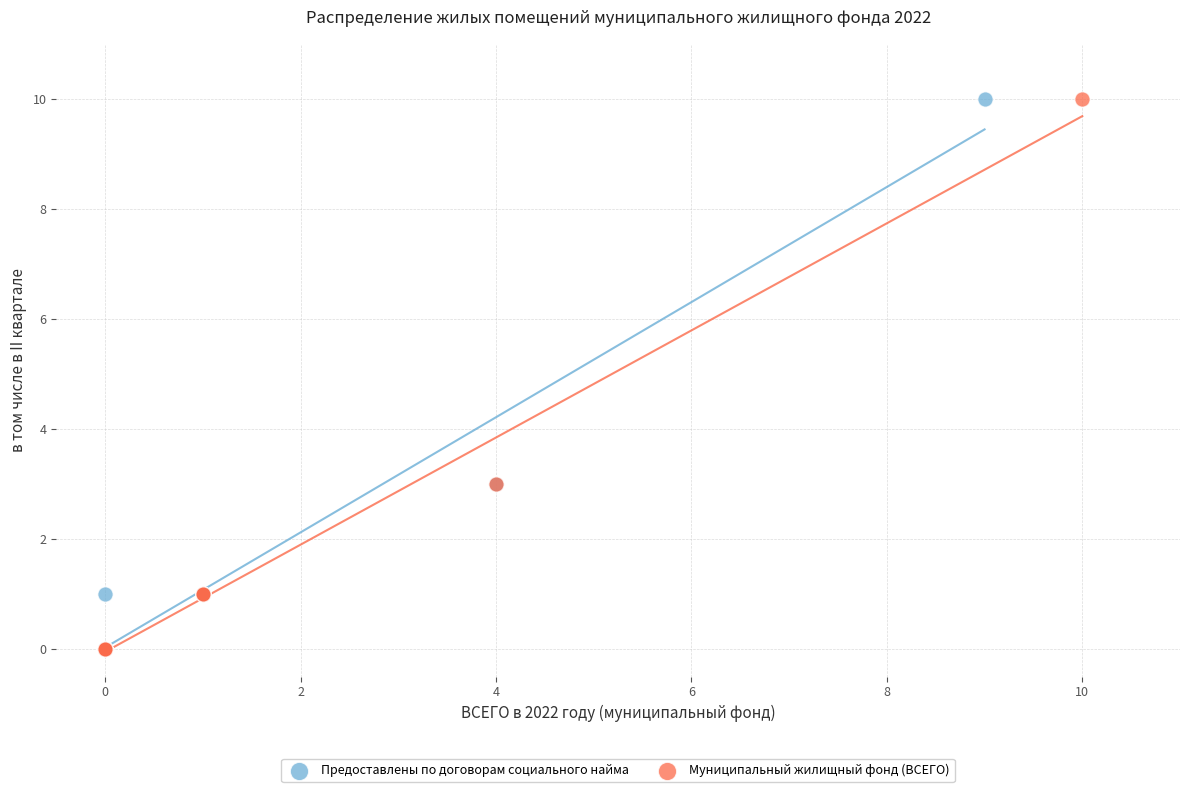

What are all the series names shown in the legend?

Предоставлены по договорам социального найма, Муниципальный жилищный фонд (ВСЕГО)